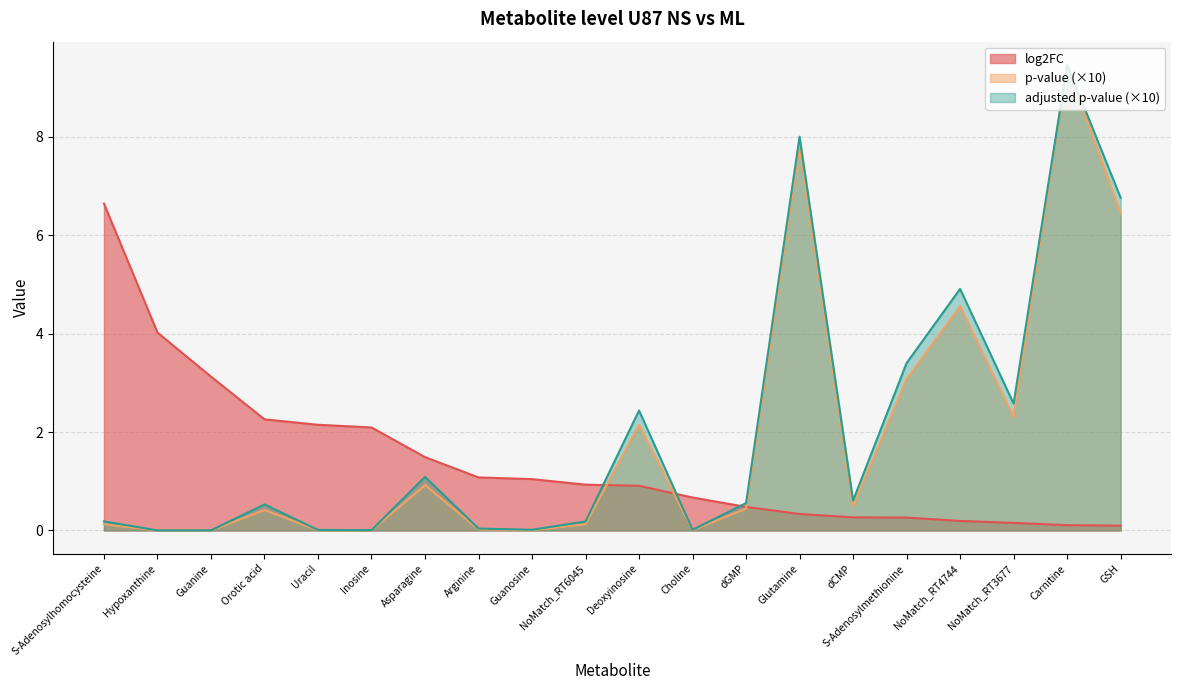

What is the difference between the highest and lowest values at Deoxyinosine?

1.5